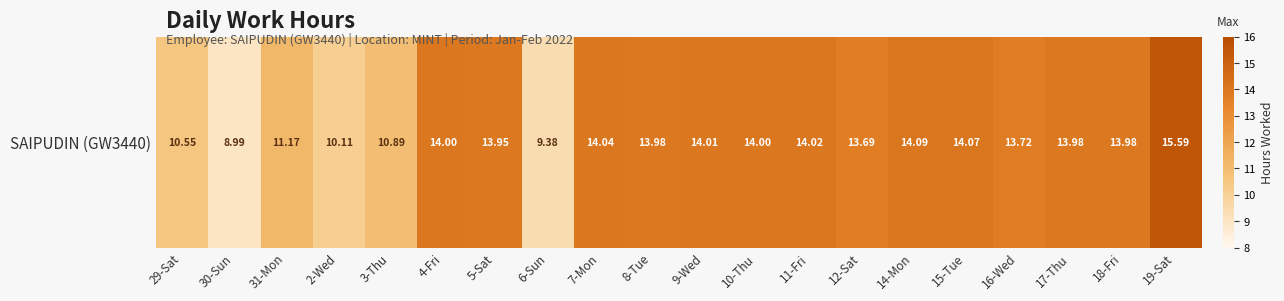

Count the number of categories in the chart.

20